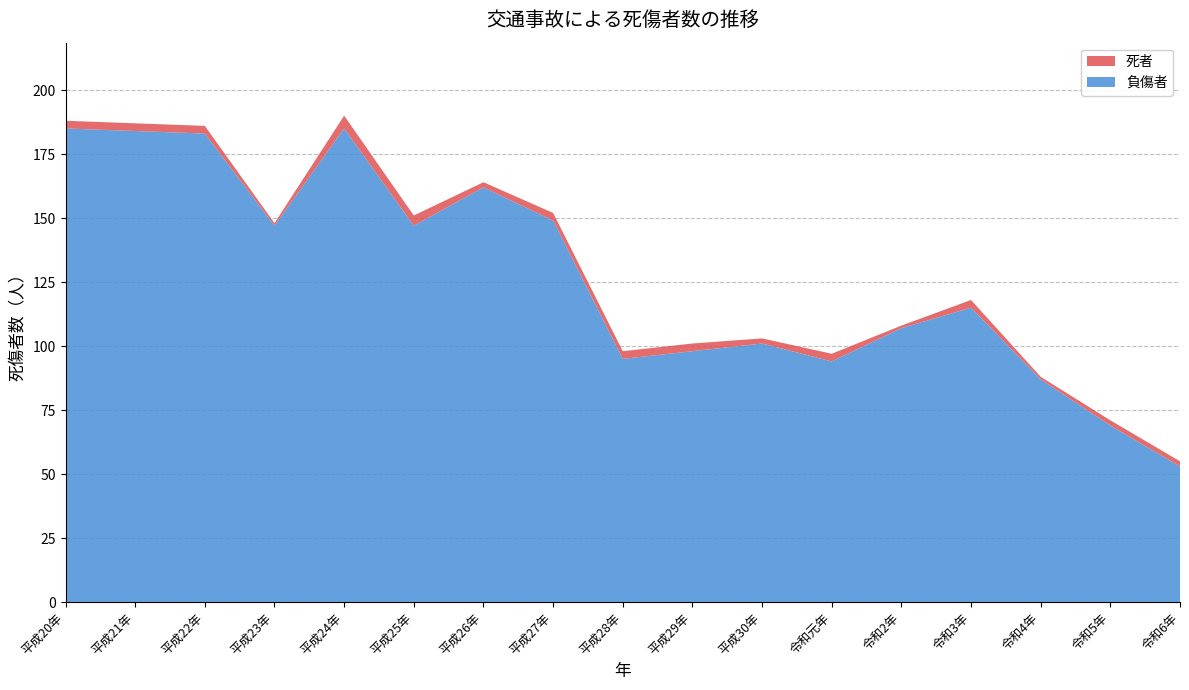

Reading left to right, what are all the values shown in this chart?

負傷者: 185	184	183	147	185	147	162	149	95	98	101	94	107	115	87	69	53
死者: 3	3	3	1	5	4	2	3	3	3	2	3	1	3	1	2	2